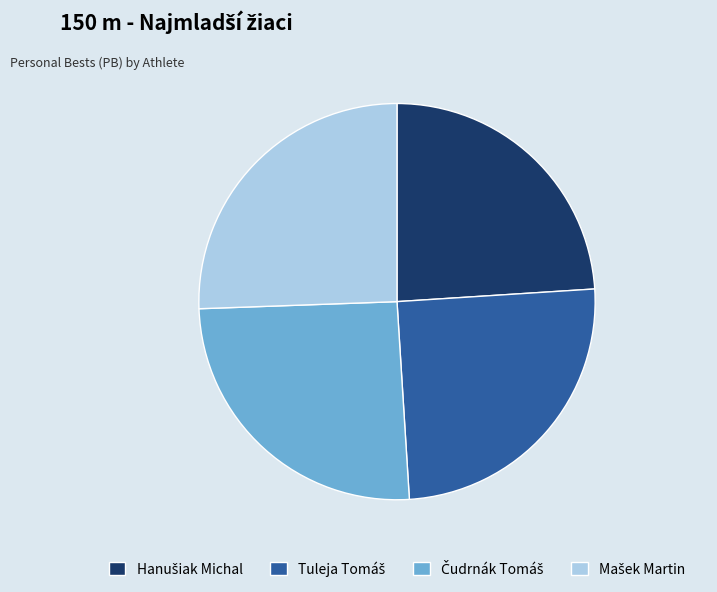

Is there a majority slice in this chart?

No